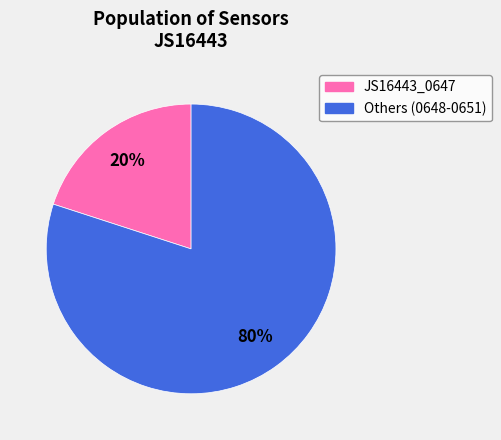

To the nearest percent, what is the average slice percentage?

50%